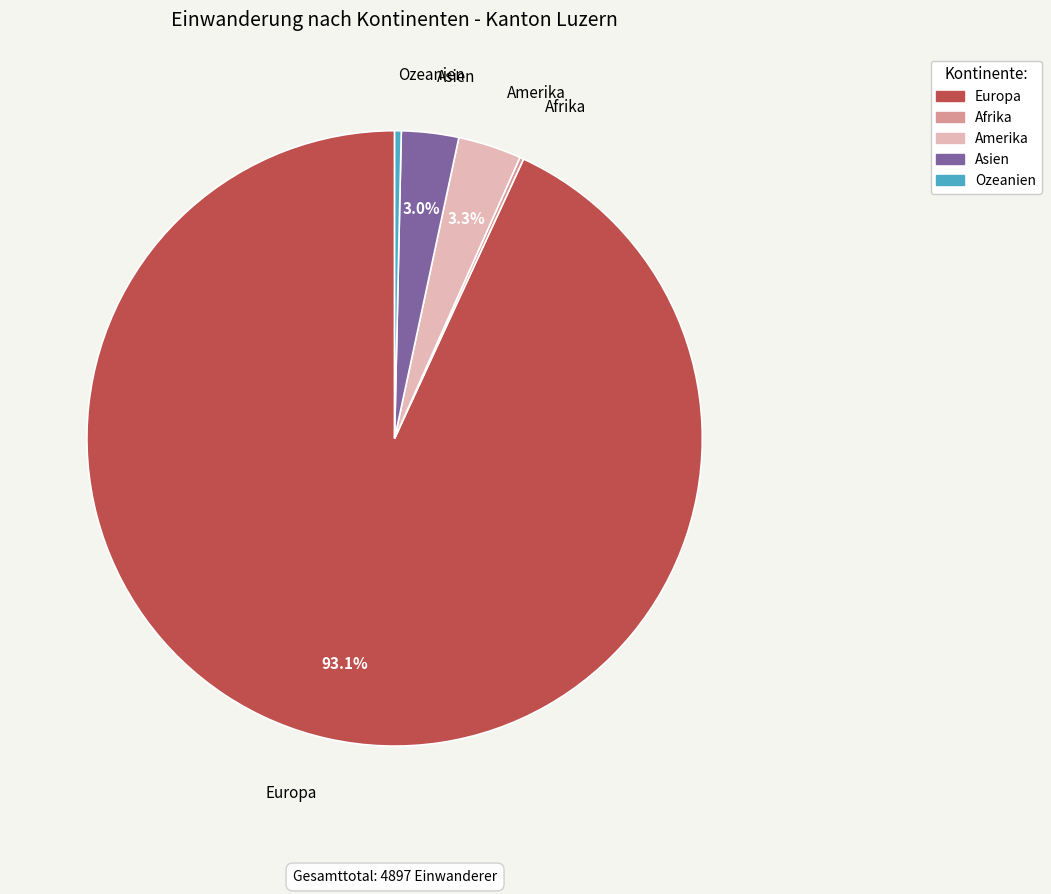

Does Europa represent more than half of the total?

Yes